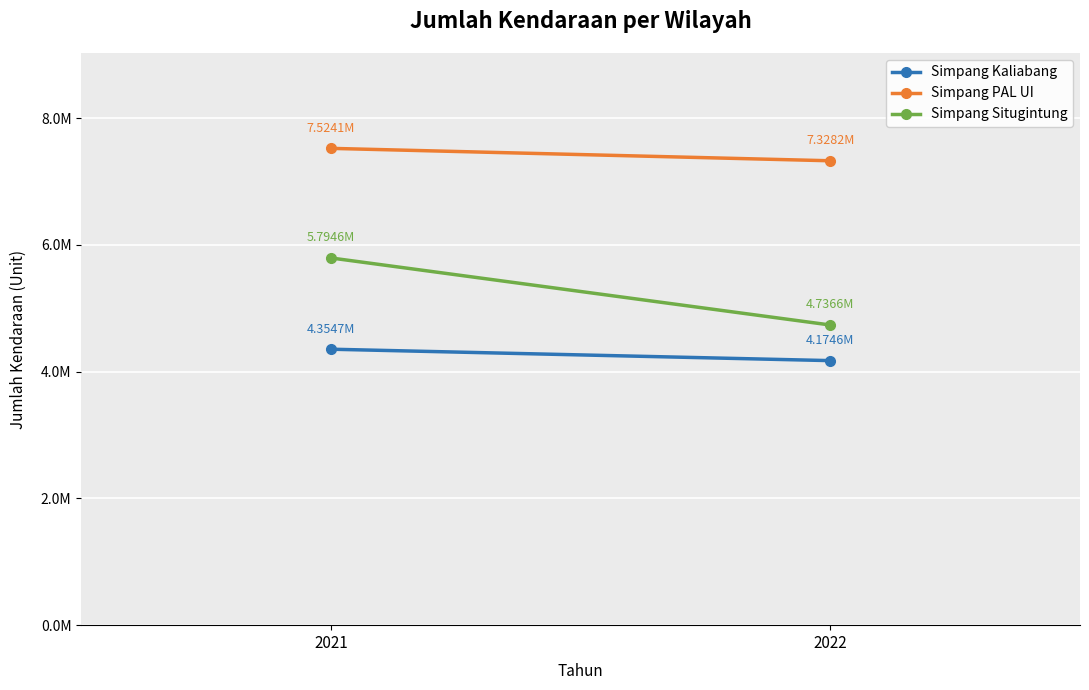

True or false: Simpang PAL UI has a value of 12035077 at 2021.

False